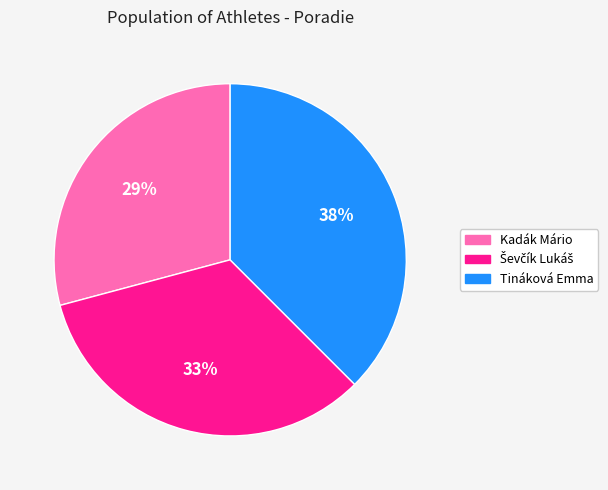

To the nearest percent, what portion does Kadák Mário represent?

29%